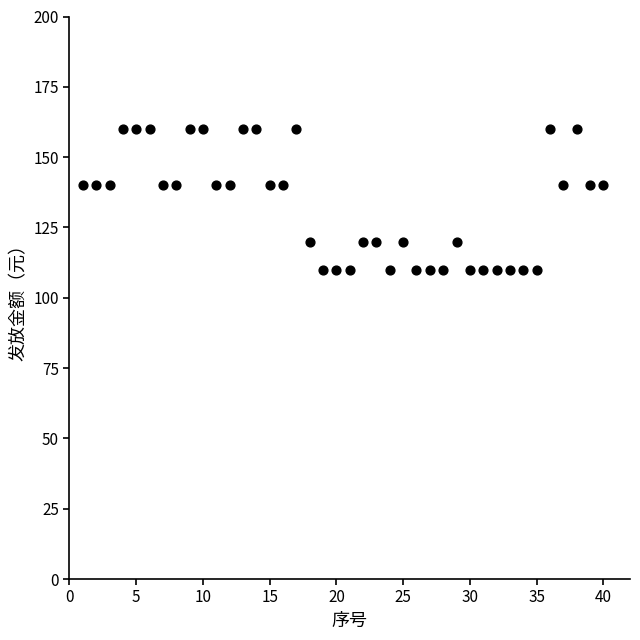

What is the range of X values (max minus min)?

39